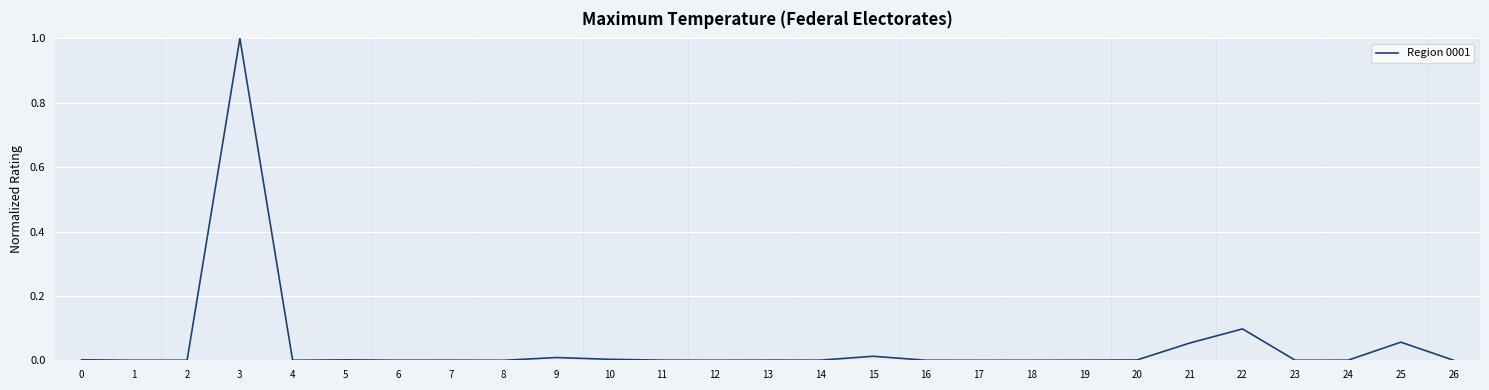

Is it true that the value at 26 is 0.0?

True